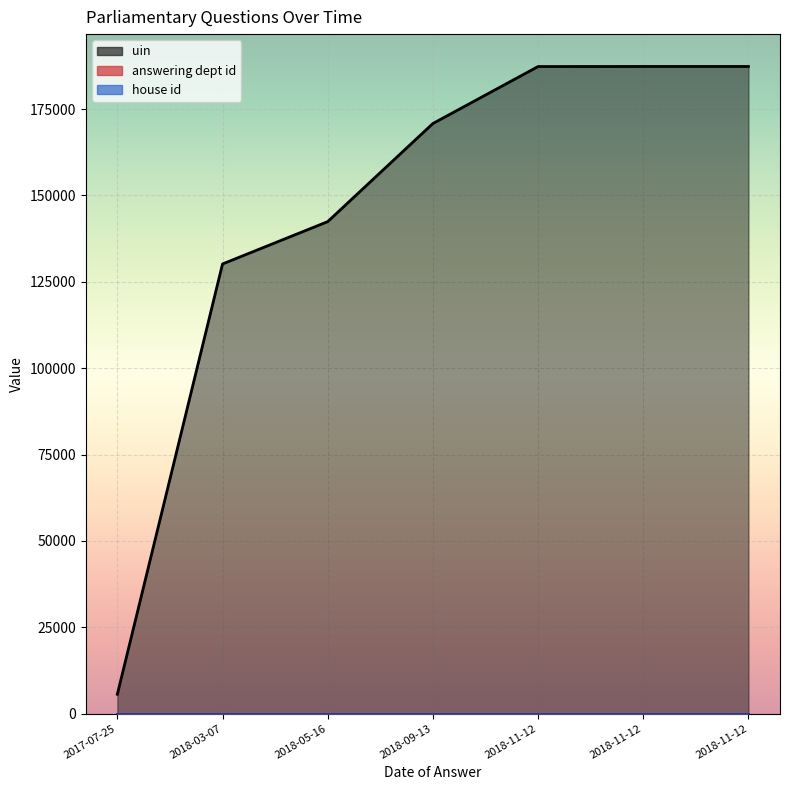

What is the value of the house id point at the 2nd from the left?

1